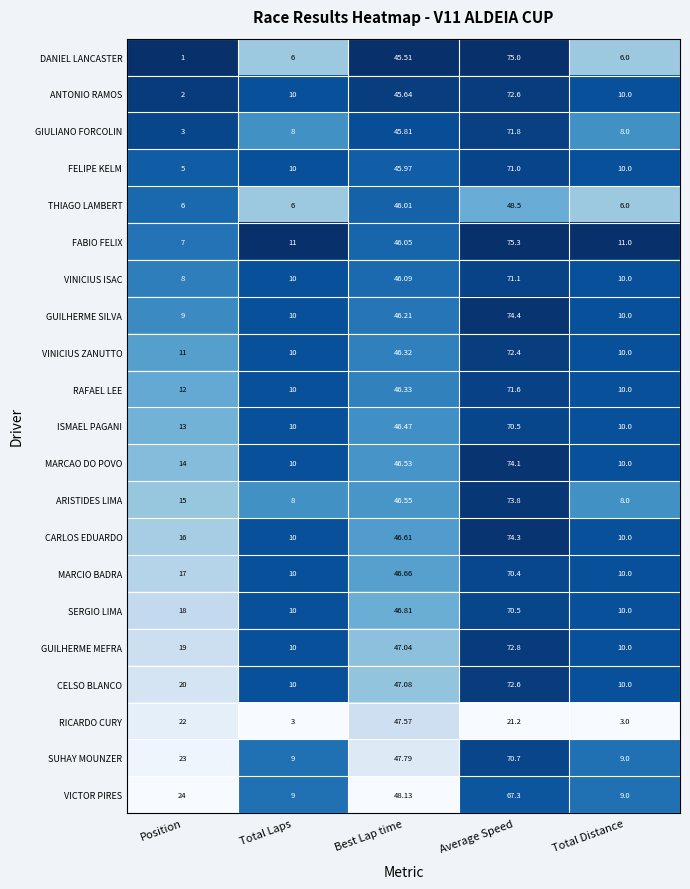

At which category is the sum across all series the highest?

Average Speed